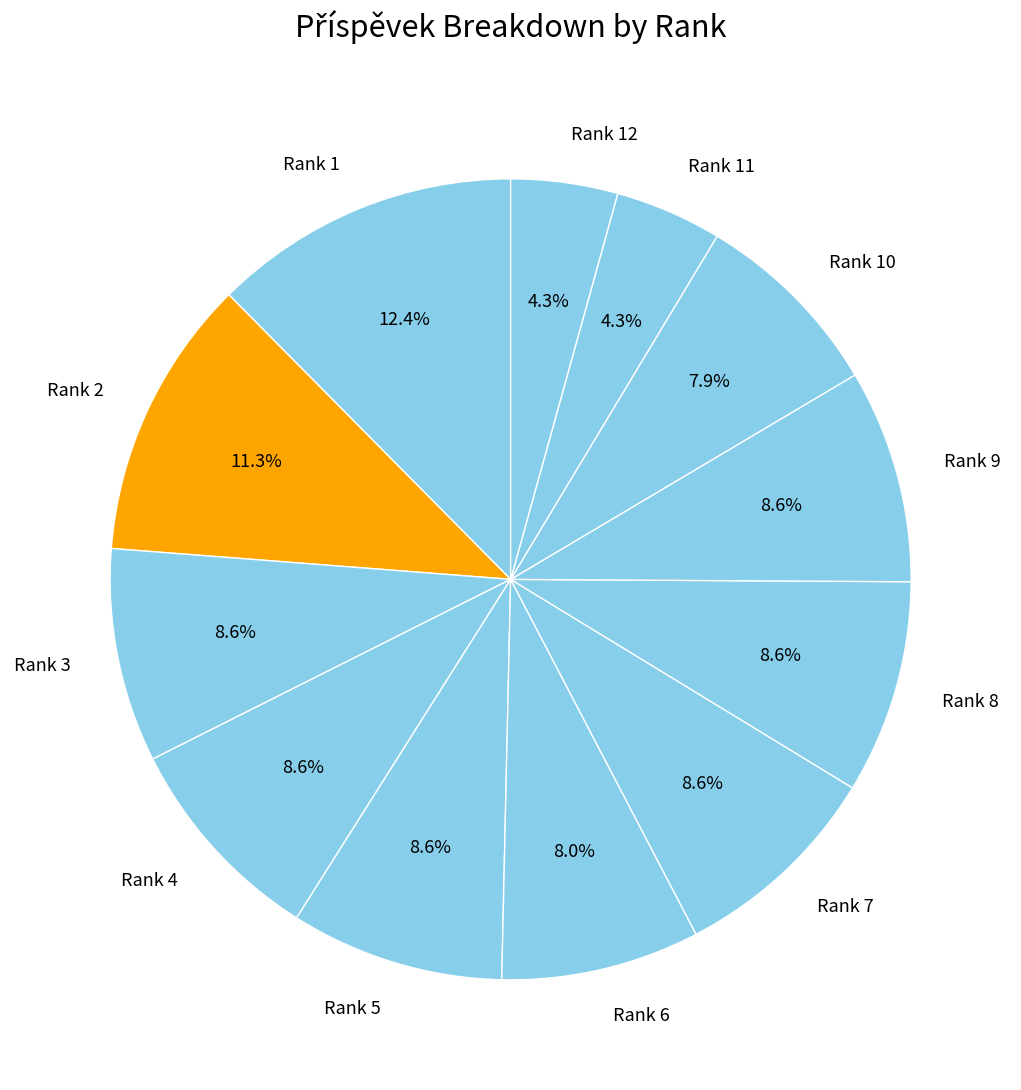

Is there a majority slice in this chart?

No